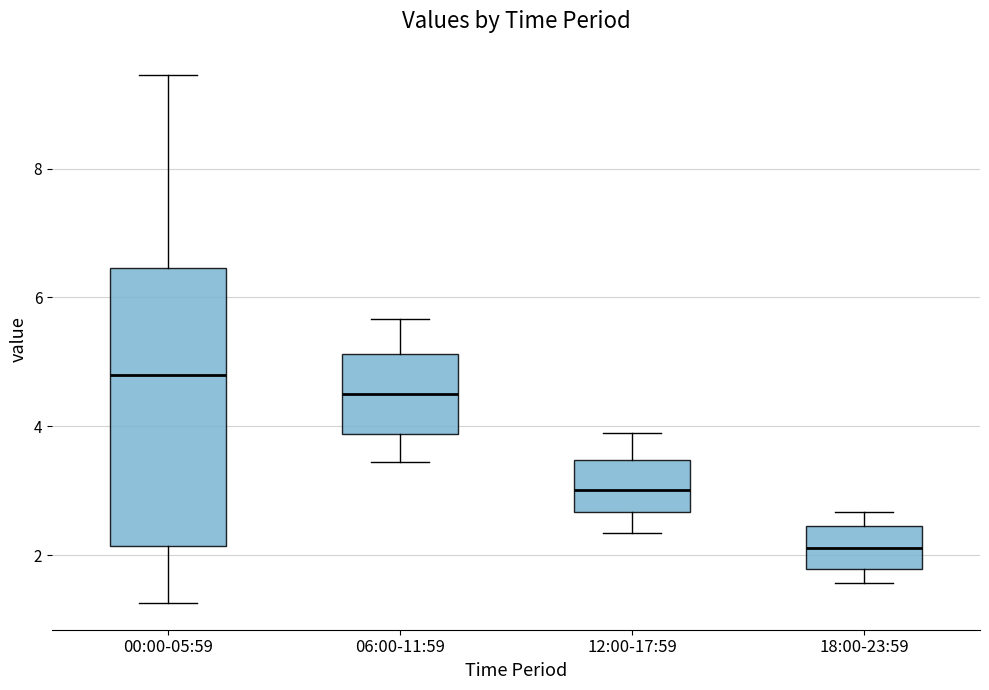

Reading left to right, read every box against the y-axis: the position of its median line, the range the box covers, and the ends of its whiskers. The values are not printed on the chart, so give them approximately, as read against the axis.

00:00-05:59: median 4.8, box 2.2 to 6.4, whiskers 1.2 to 9.4
06:00-11:59: median 4.6, box 3.8 to 5.2, whiskers 3.4 to 5.6
12:00-17:59: median 3.0, box 2.6 to 3.4, whiskers 2.4 to 3.8
18:00-23:59: median 2.2, box 1.8 to 2.4, whiskers 1.6 to 2.6